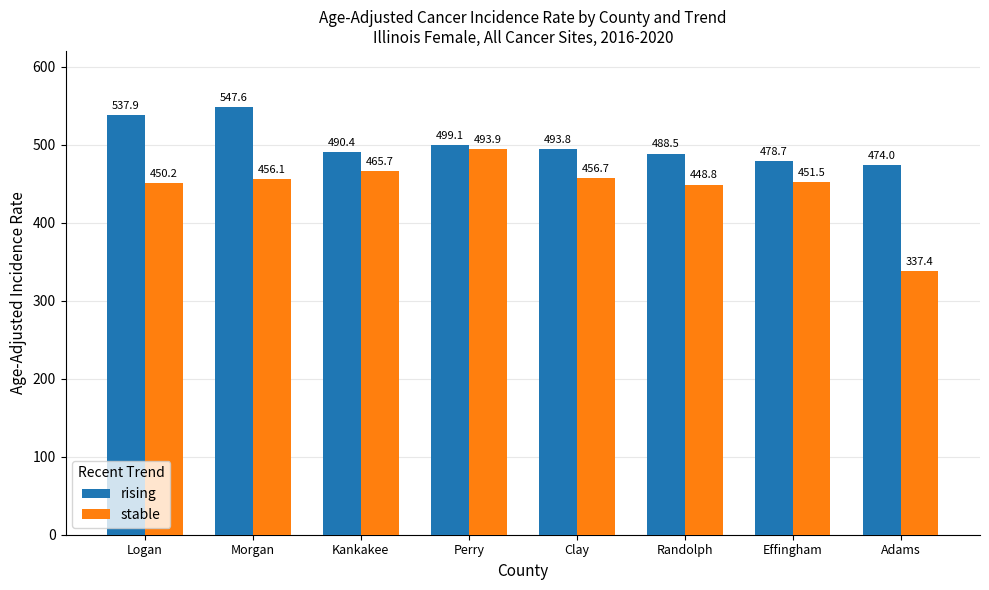

At Perry, list the series in order from smallest to largest.

stable, rising